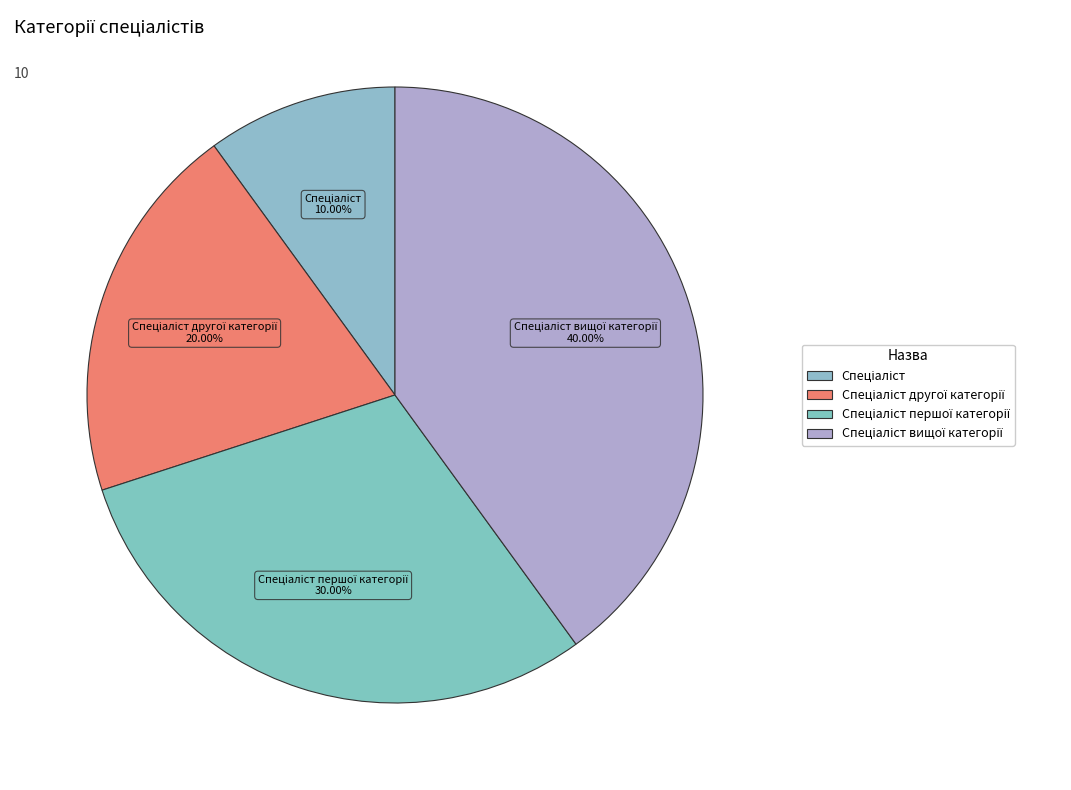

What is the smallest slice in the pie chart?

Спеціаліст